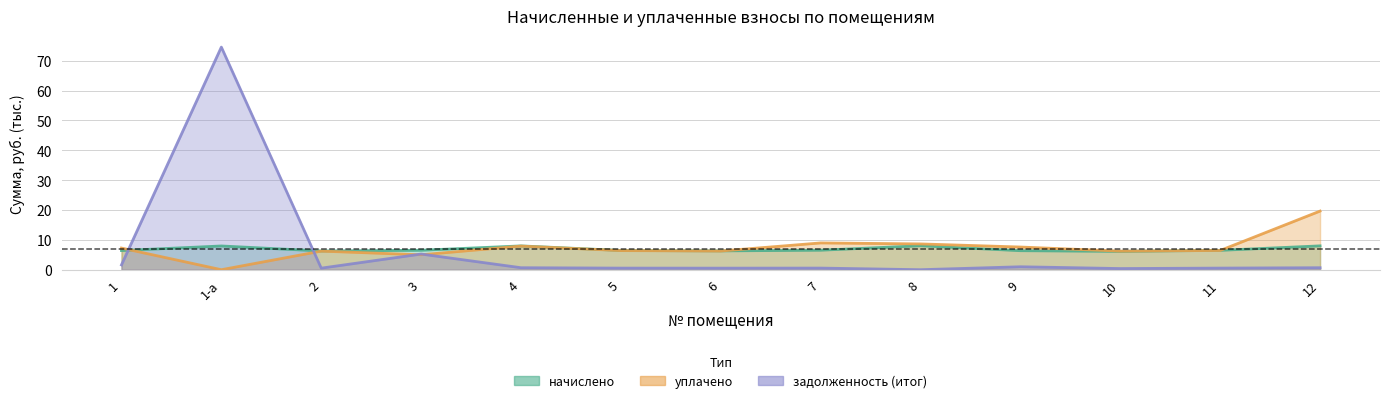

Reading left to right, extract all data points from this chart.

начислено: 6.4	8.0	6.3	6.5	8.0	6.4	6.3	6.5	8.0	6.4	6.1	6.5	8.0
уплачено: 7.2	0.0	6.2	5.0	7.9	6.4	6.3	9.0	8.6	7.6	6.2	6.4	19.6
задолженность (итог): 1.6	74.6	0.5	5.2	0.7	0.5	0.5	0.5	0.0	1.0	0.4	0.5	0.7